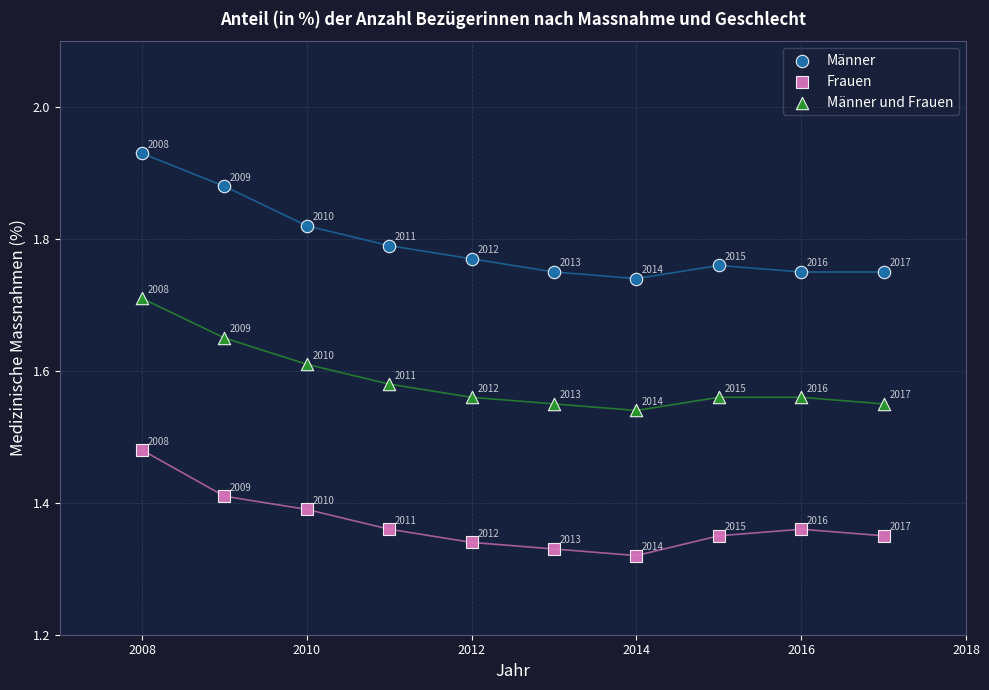

Across all data points, what is the range of Y values (max minus min)?

0.6